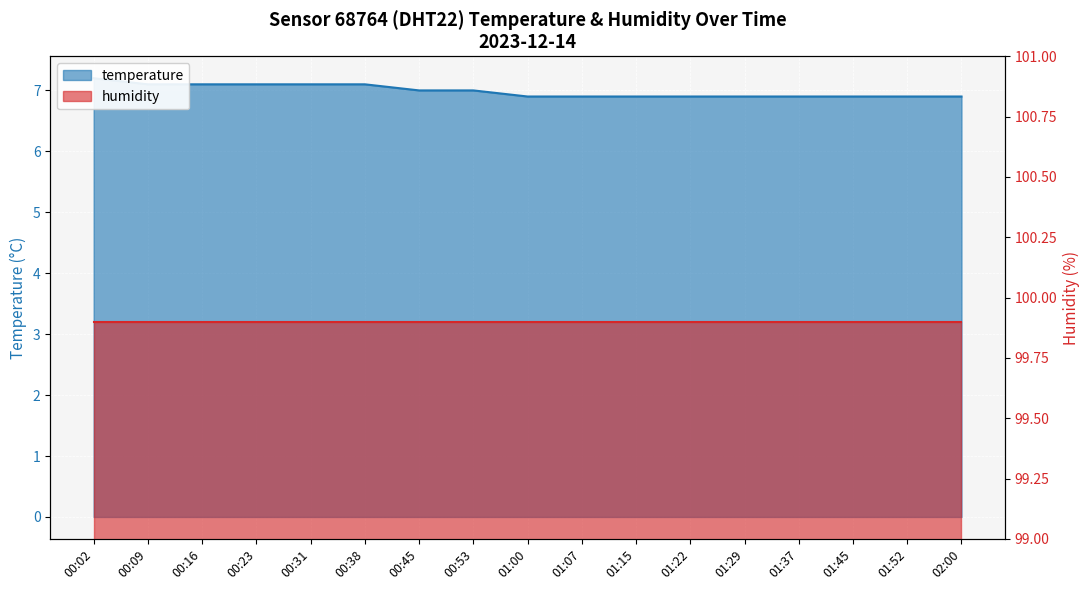

Reading left to right, transcribe all the data shown in this chart.

7.2	7.1	7.1	7.1	7.1	7.1	7.0	7.0	6.9	6.9	6.9	6.9	6.9	6.9	6.9	6.9	6.9